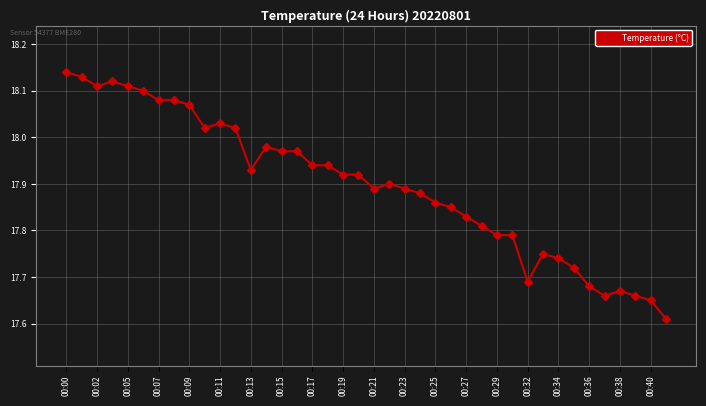

What is the difference between the second highest and minimum values?

0.5